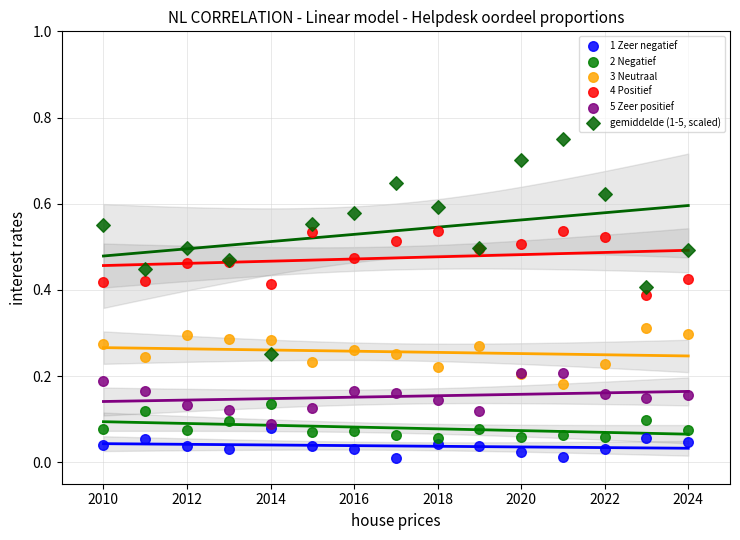

What is the X range (max minus min) for the scatter plot?

14.0